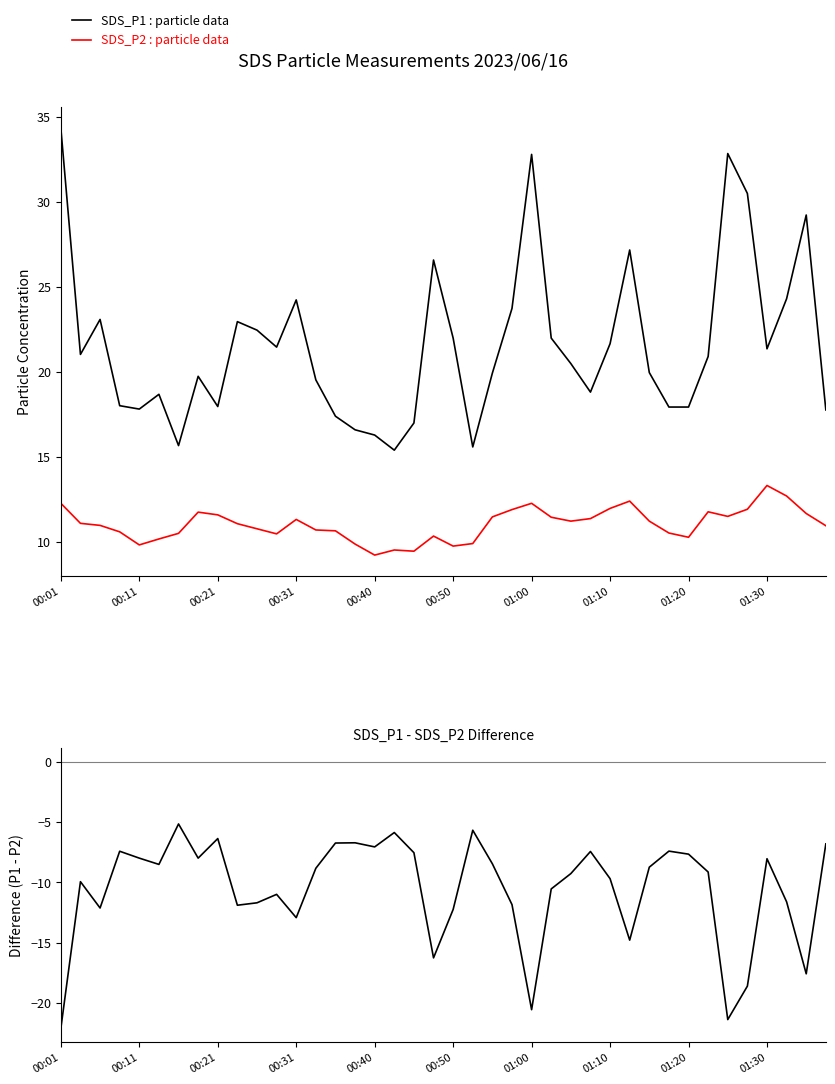

True or false: SDS_P2 : particle data and SDS_P1 : particle data cross at least once.

False